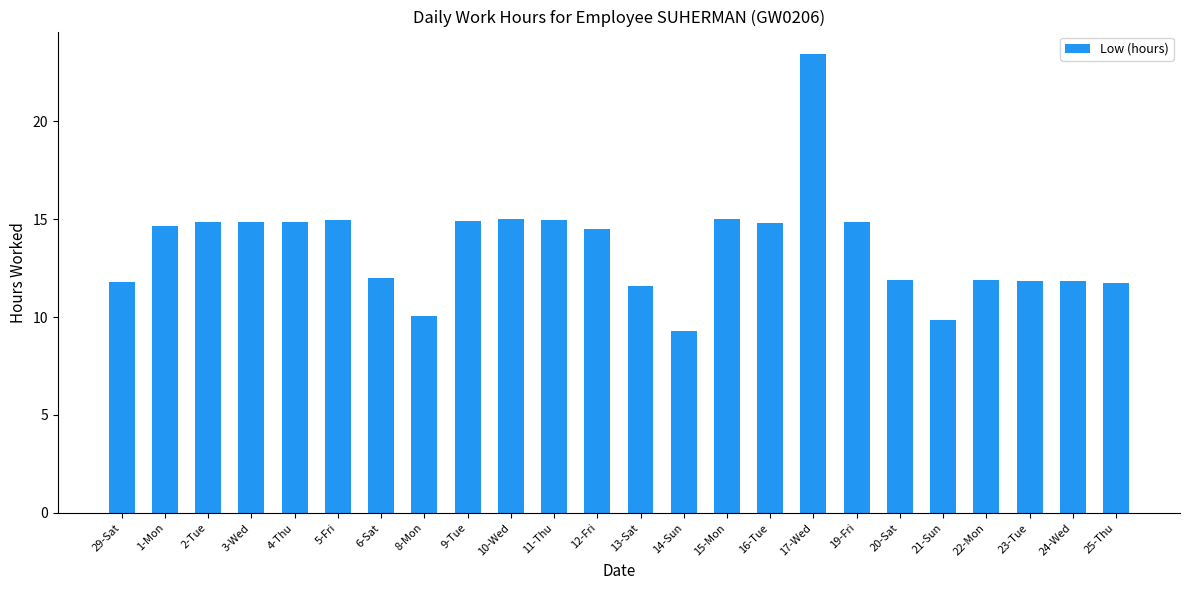

Approximately how many times larger is the value at 12-Fri compared to 20-Sat?

1.2